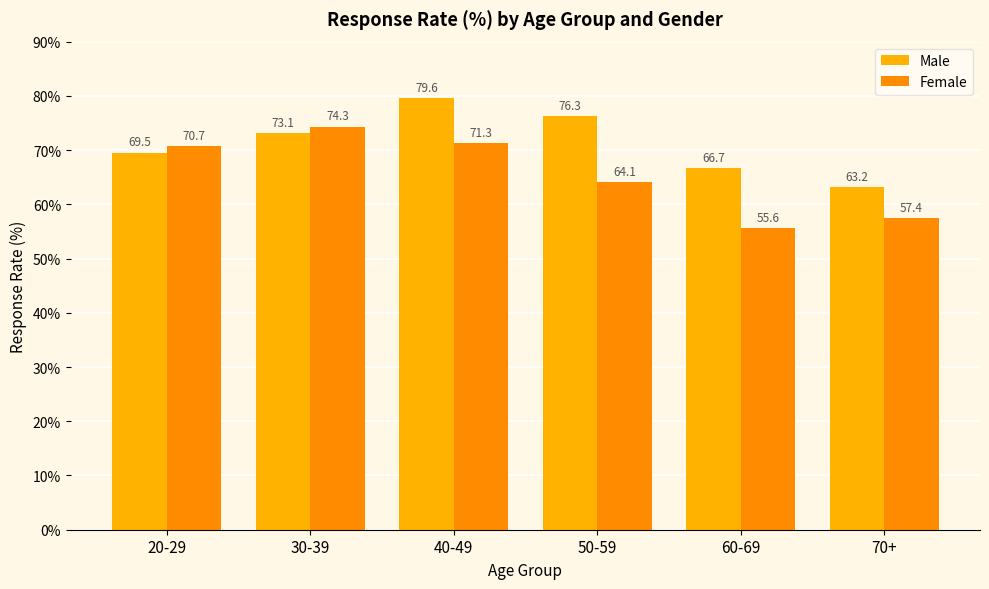

What is the label of the 5th bar from the right?

30-39